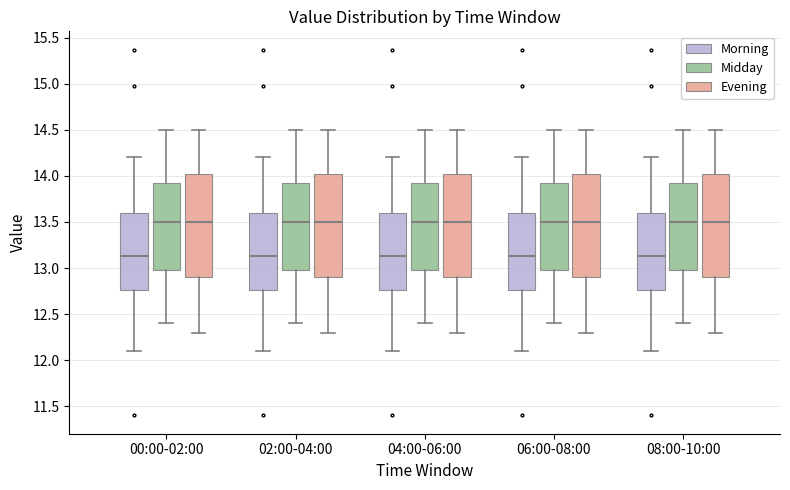

Reading left to right, transcribe this box plot: for each box, give where its median line is, the range the box spans, and where its two whiskers end, as read against the y-axis. The values are not printed on the chart, so give them approximately, as read against the axis.

00:00-02:00 (Morning): median 13.15, box 12.75 to 13.60, whiskers 12.10 to 14.20
00:00-02:00 (Midday): median 13.50, box 13.00 to 13.95, whiskers 12.40 to 14.50
00:00-02:00 (Evening): median 13.50, box 12.90 to 14.05, whiskers 12.30 to 14.50
02:00-04:00 (Morning): median 13.15, box 12.75 to 13.60, whiskers 12.10 to 14.20
02:00-04:00 (Midday): median 13.50, box 13.00 to 13.95, whiskers 12.40 to 14.50
02:00-04:00 (Evening): median 13.50, box 12.90 to 14.05, whiskers 12.30 to 14.50
04:00-06:00 (Morning): median 13.15, box 12.75 to 13.60, whiskers 12.10 to 14.20
04:00-06:00 (Midday): median 13.50, box 13.00 to 13.95, whiskers 12.40 to 14.50
04:00-06:00 (Evening): median 13.50, box 12.90 to 14.05, whiskers 12.30 to 14.50
06:00-08:00 (Morning): median 13.15, box 12.75 to 13.60, whiskers 12.10 to 14.20
06:00-08:00 (Midday): median 13.50, box 13.00 to 13.95, whiskers 12.40 to 14.50
06:00-08:00 (Evening): median 13.50, box 12.90 to 14.05, whiskers 12.30 to 14.50
08:00-10:00 (Morning): median 13.15, box 12.75 to 13.60, whiskers 12.10 to 14.20
08:00-10:00 (Midday): median 13.50, box 13.00 to 13.95, whiskers 12.40 to 14.50
08:00-10:00 (Evening): median 13.50, box 12.90 to 14.05, whiskers 12.30 to 14.50